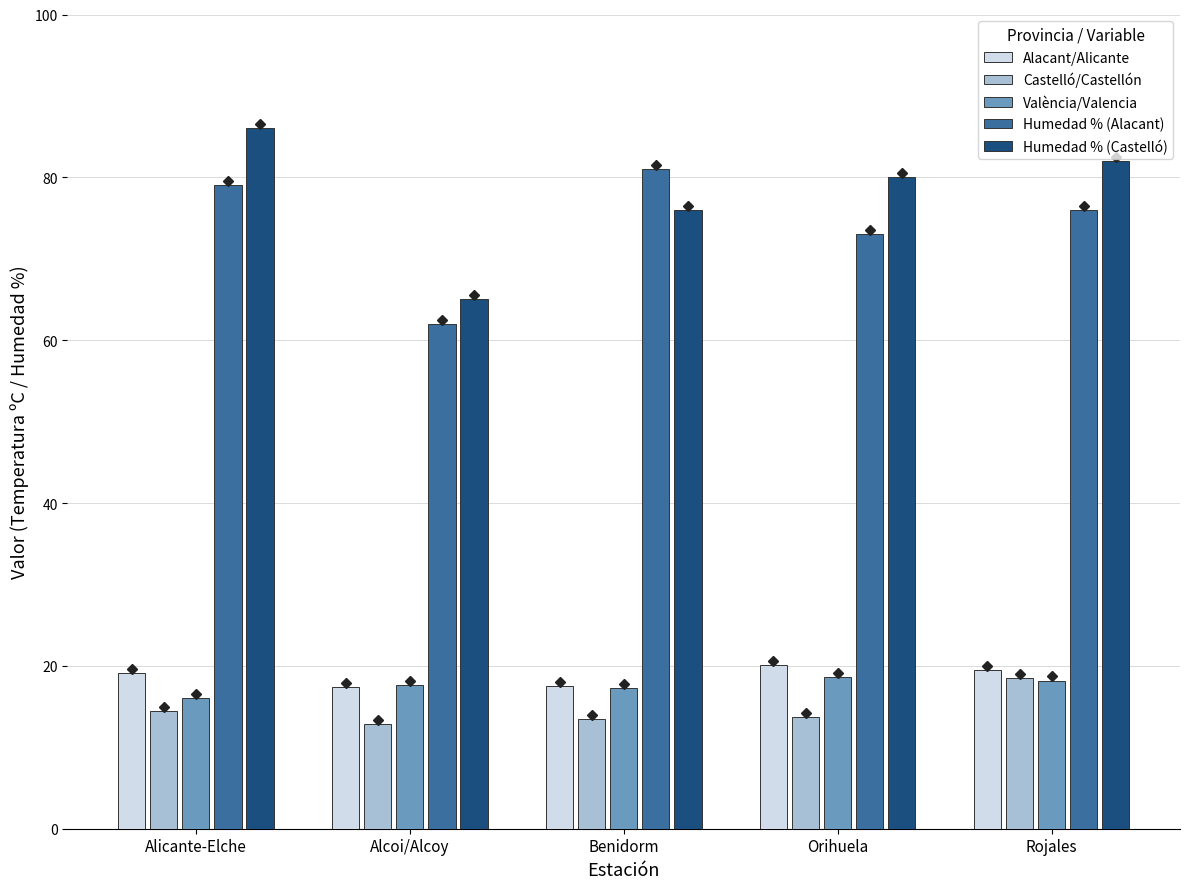

At Alicante-Elche, list the series in order from smallest to largest.

Castelló/Castellón, València/Valencia, Alacant/Alicante, Humedad % (Alacant), Humedad % (Castelló)